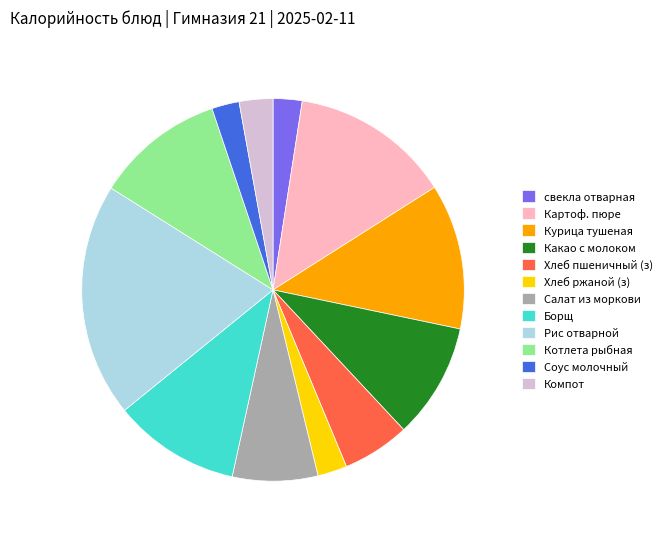

Approximately how many times larger is the value at Борщ compared to Компот?

3.8